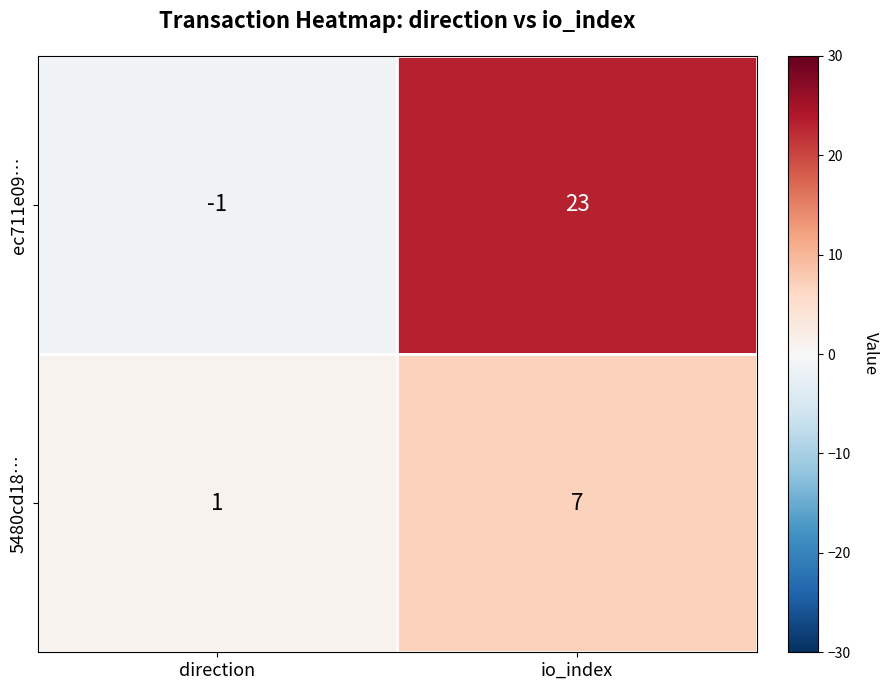

At which category is the sum across all series the highest?

io_index